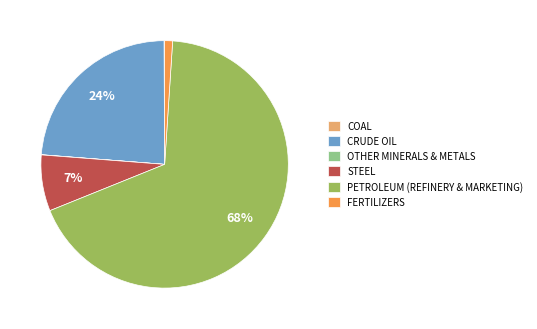

To the nearest percent, what is the average slice percentage?

17%